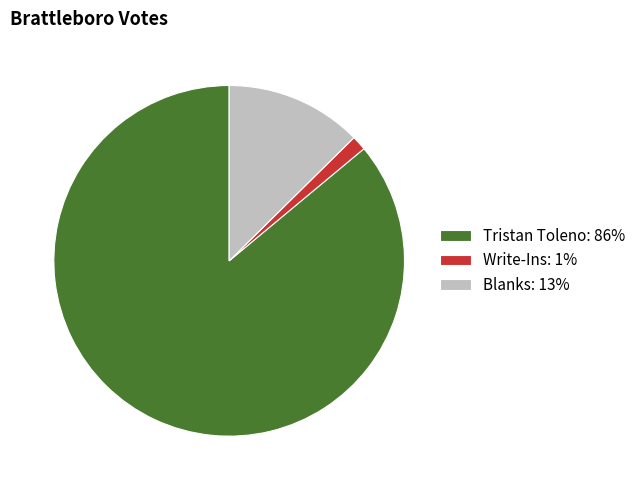

Which has a higher value, Blanks: 13% or Tristan Toleno: 86%?

Tristan Toleno: 86%